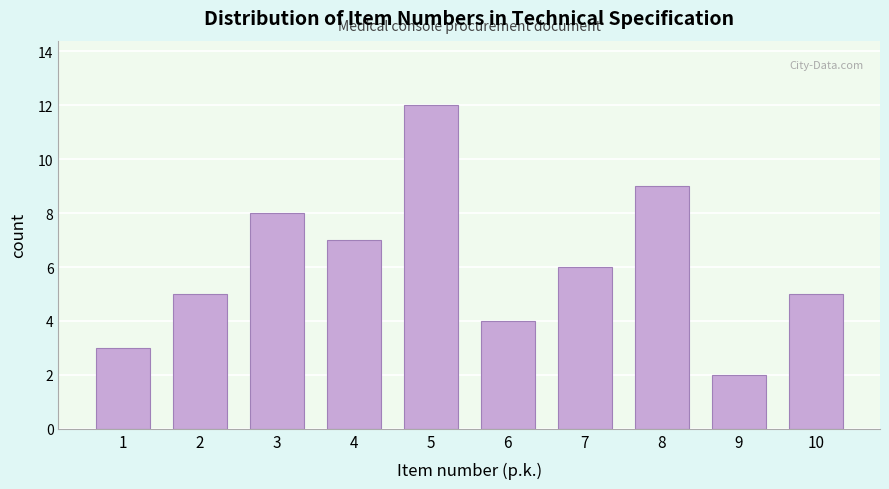

Reading right to left, what are all the values shown in this chart?

10=5	9=2	8=9	7=6	6=4	5=12	4=7	3=8	2=5	1=3